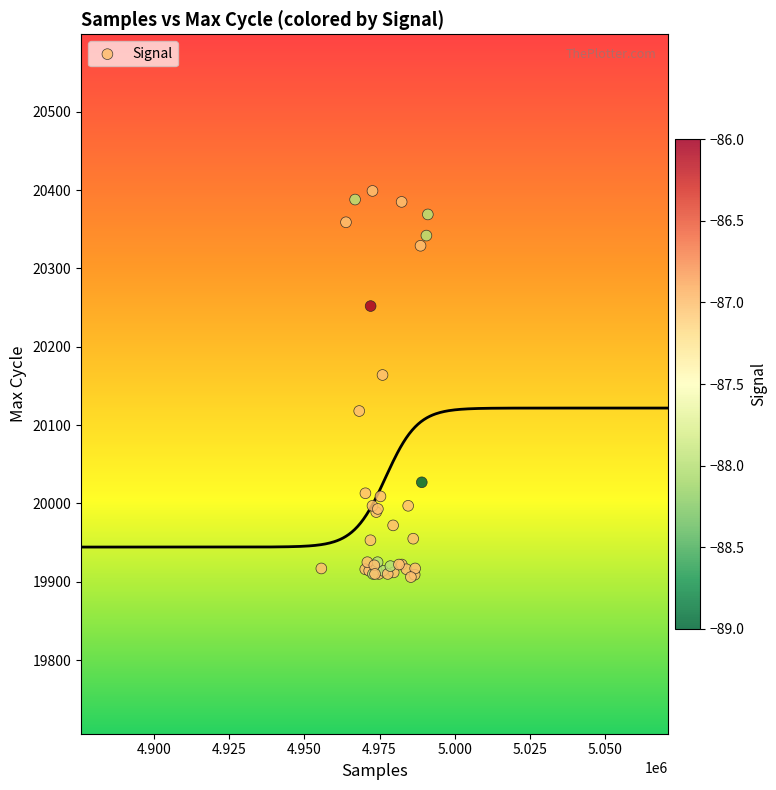

What Y value in the scatter plot is closest to 20152?

20164